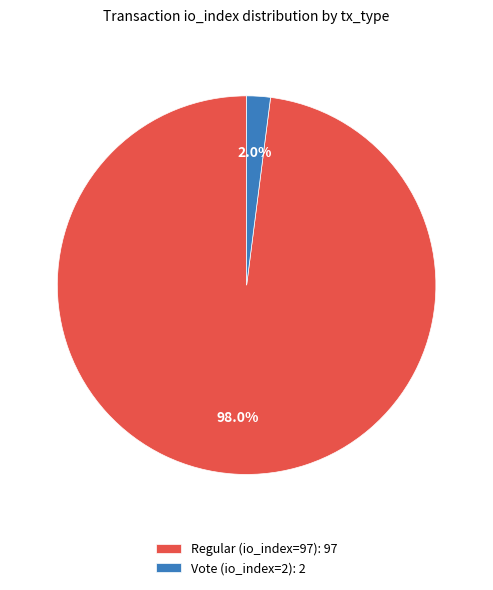

What percentage is the Regular (io_index=97) slice, to the nearest percent?

98%